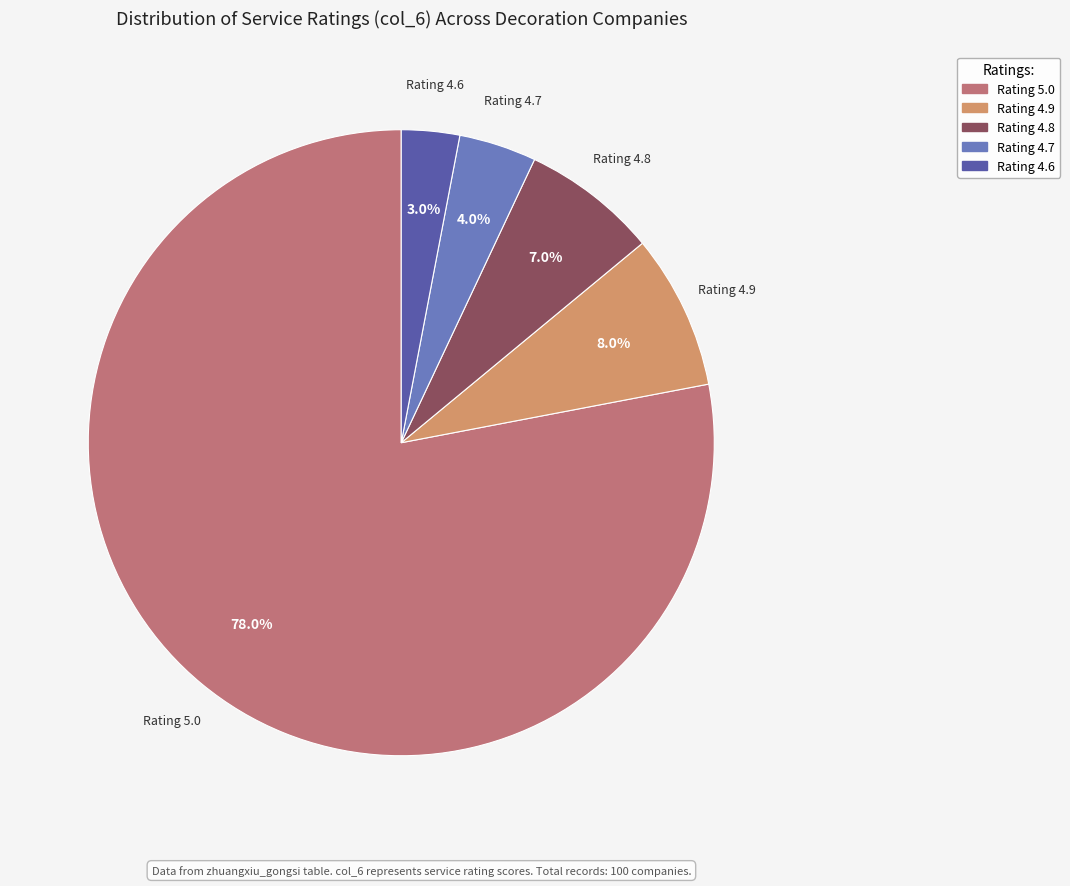

To the nearest percent, what is the difference between the largest and smallest slice percentages?

75%